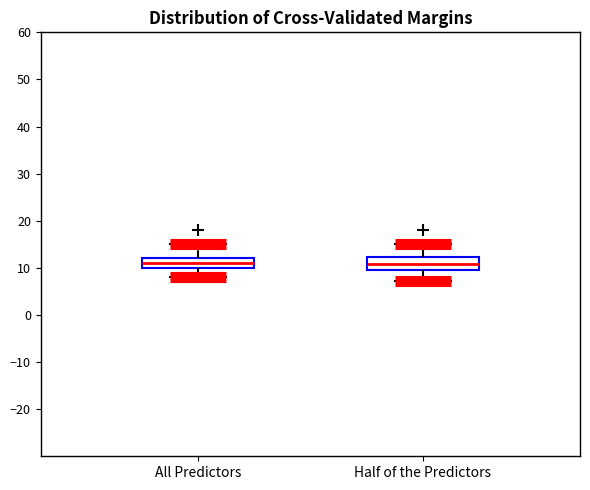

Reading left to right, transcribe this box plot: for each box, give where its median line is, the range the box spans, and where its two whiskers end, as read against the y-axis. The values are not printed on the chart, so give them approximately, as read against the axis.

All Predictors: median 11, box 10 to 12, whiskers 8 to 15
Half of the Predictors: median 11, box 10 to 12, whiskers 7 to 15